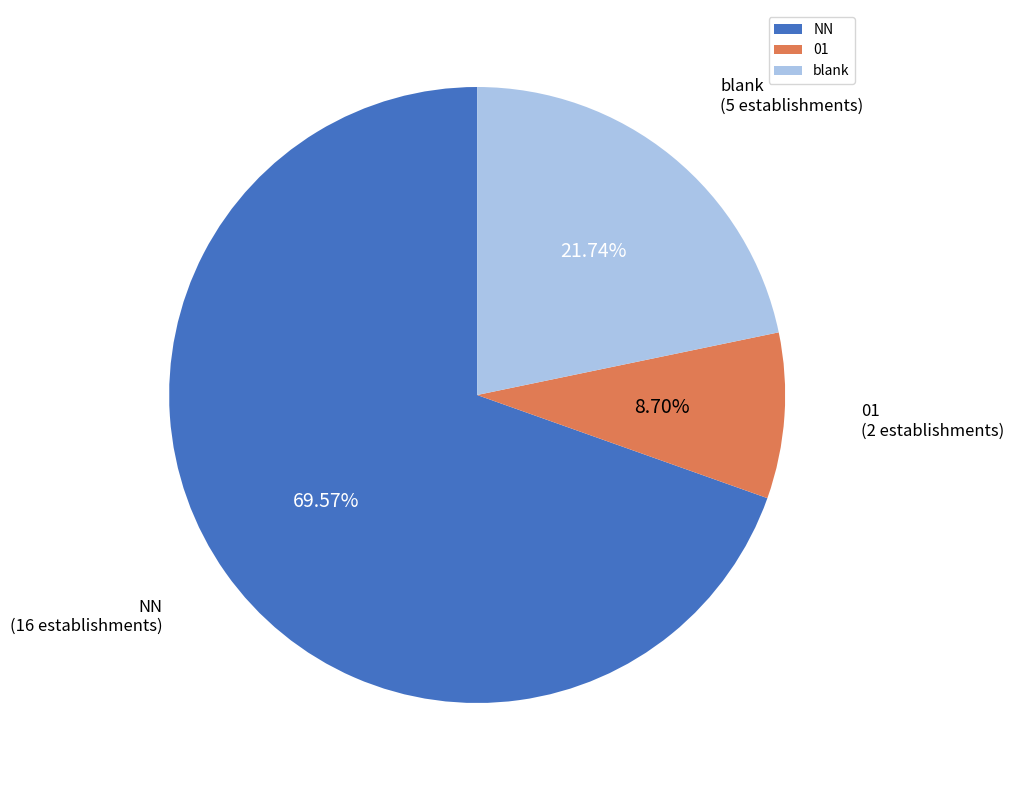

Which category has the biggest portion of the pie?

NN